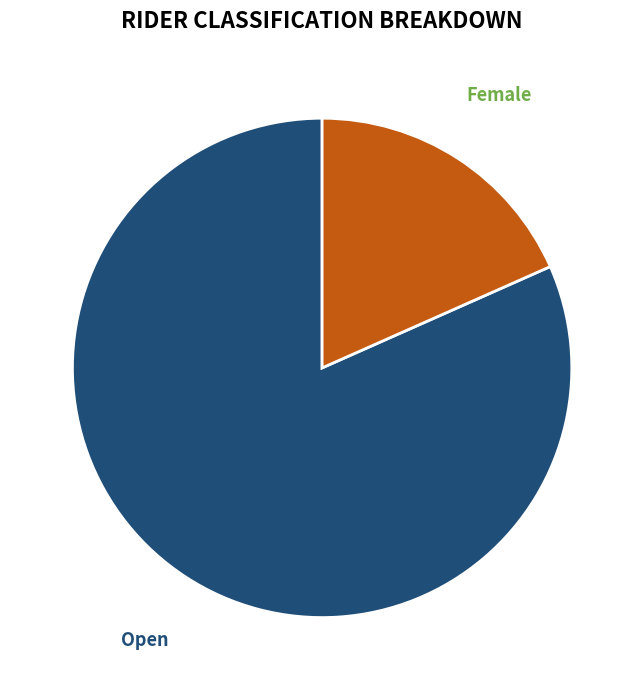

Is there any slice that represents more than half of the pie?

Yes